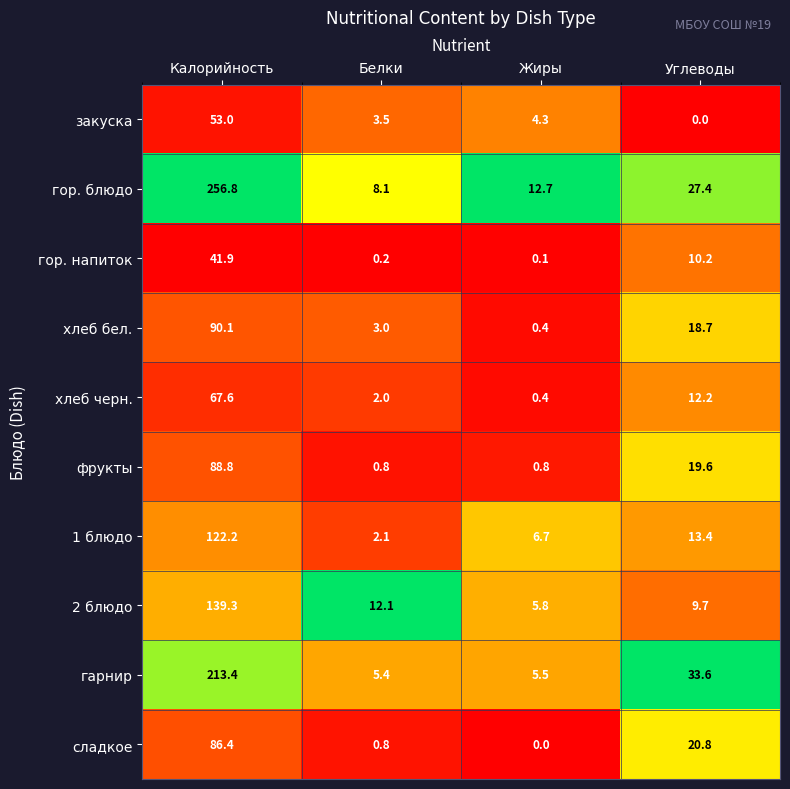

List the series in order of their peak value, lowest first.

гор. напиток, закуска, хлеб черн., сладкое, фрукты, хлеб бел., 1 блюдо, 2 блюдо, гарнир, гор. блюдо